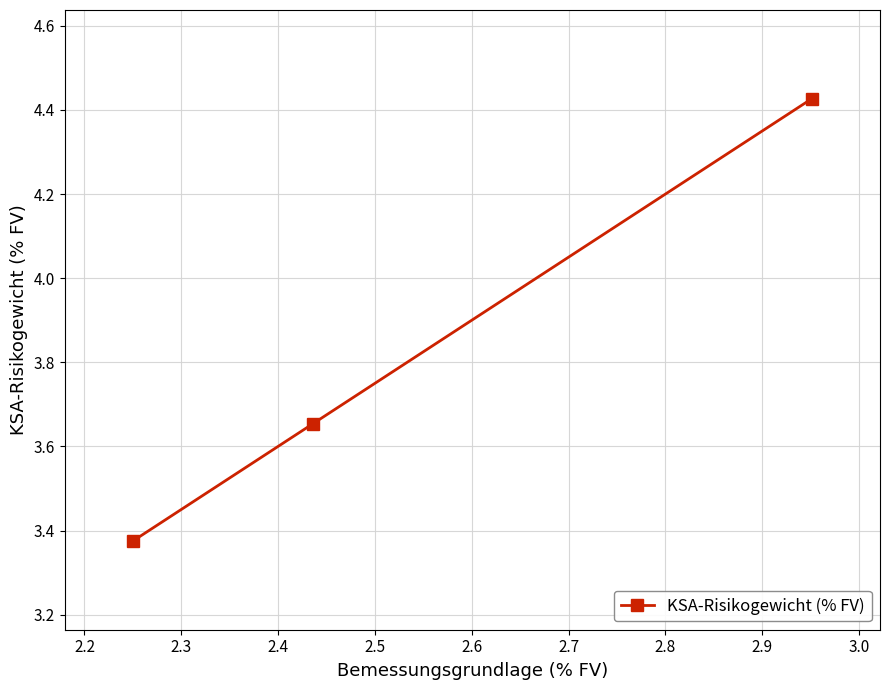

What is the sum of all values?

11.5